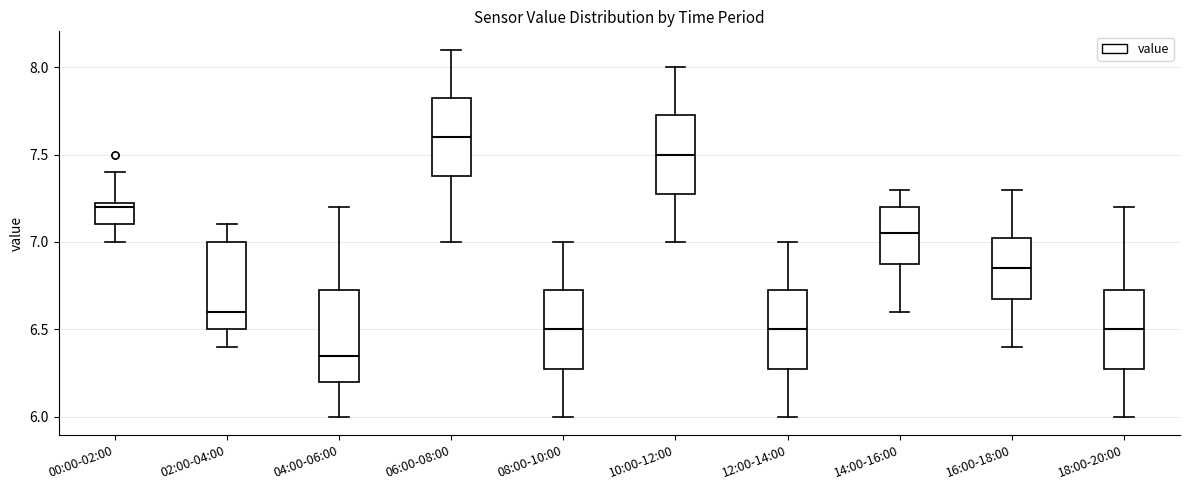

Where is the upper edge of the box for 00:00-02:00 on the y-axis? The values are not printed on the chart, so give them approximately, as read against the axis.

7.25